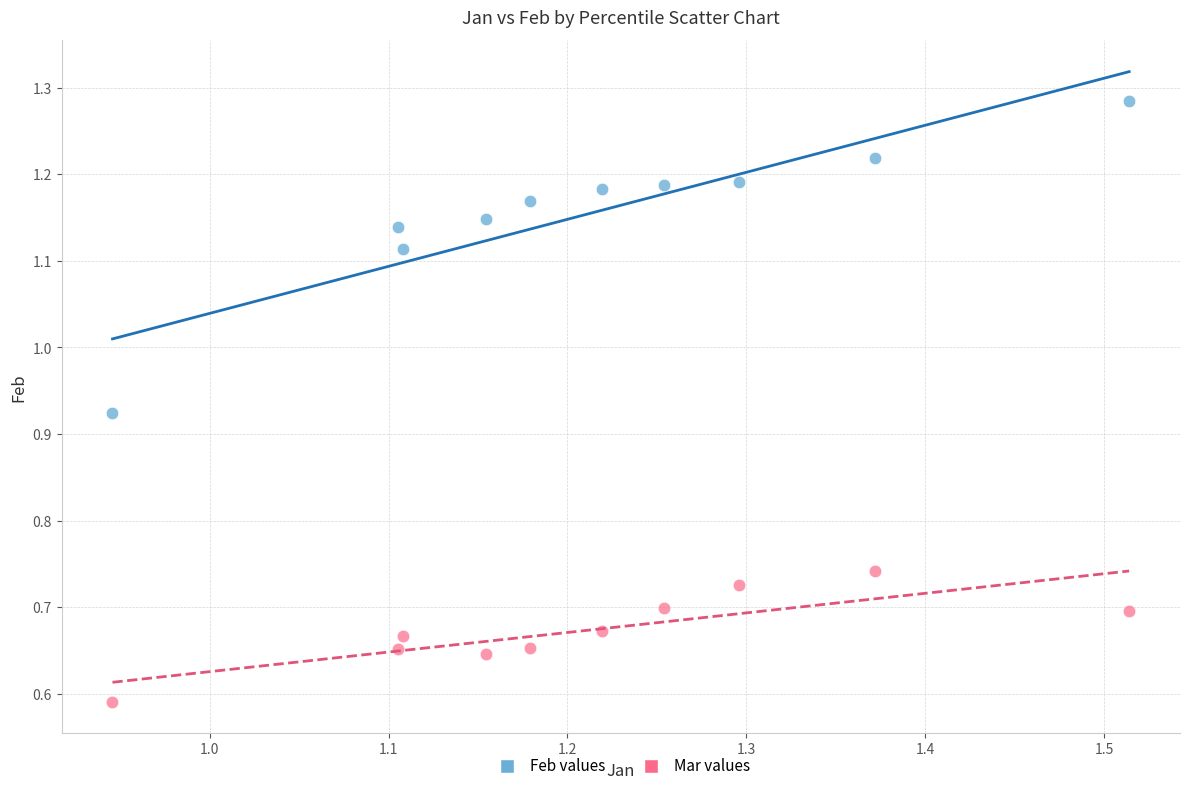

Which series contains the highest Y value?

Feb values